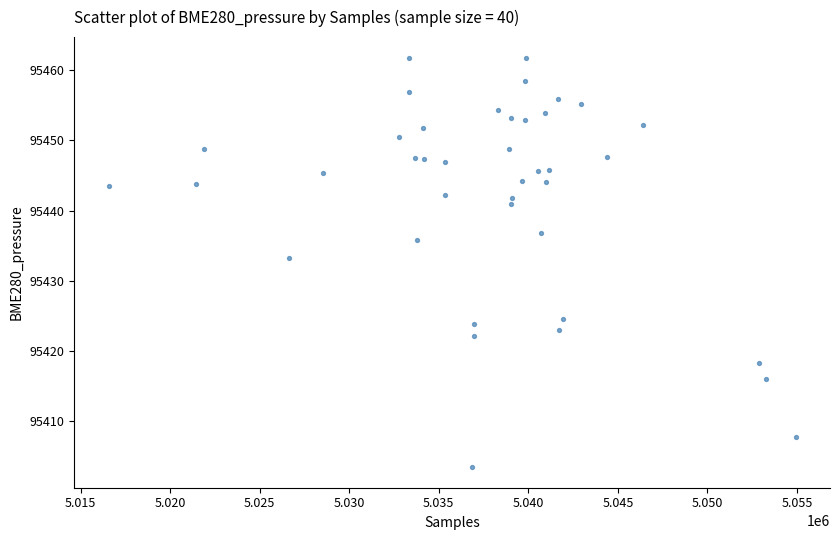

What Y value in the scatter plot is closest to 95432?

95433.2